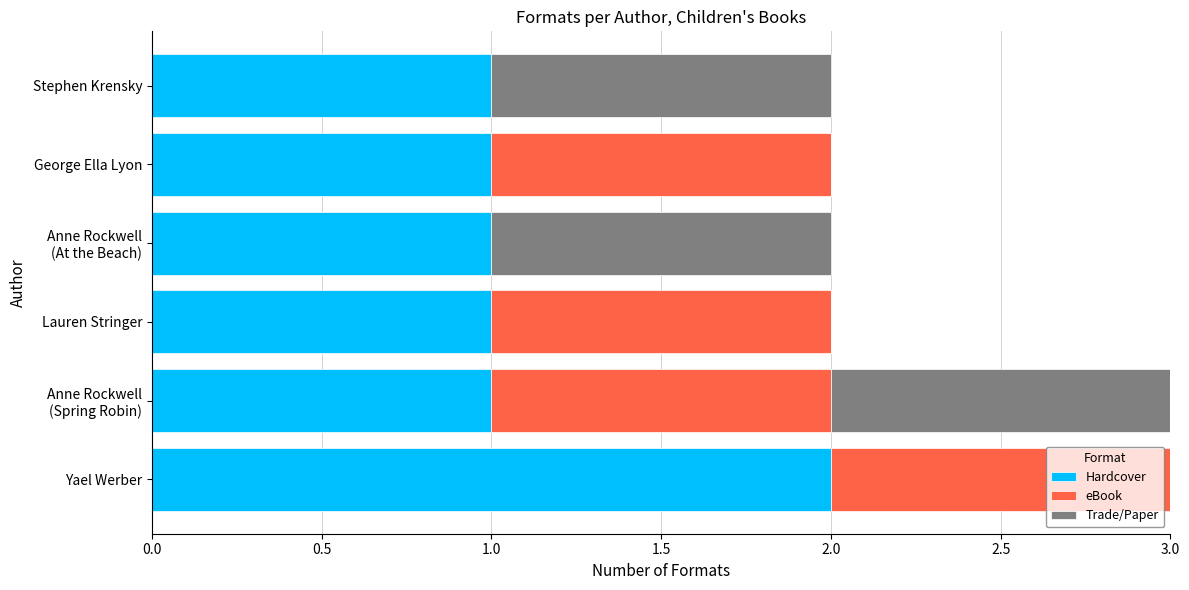

Which category has the highest value in the Hardcover series?

Yael Werber